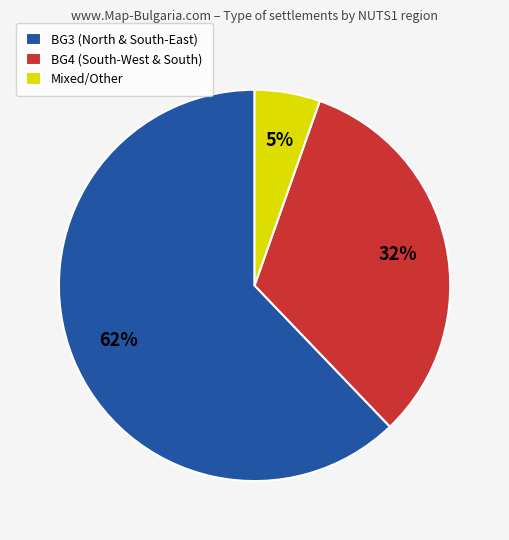

Approximately how many times larger is the value at BG4 (South-West & South) compared to BG3 (North & South-East)?

0.5